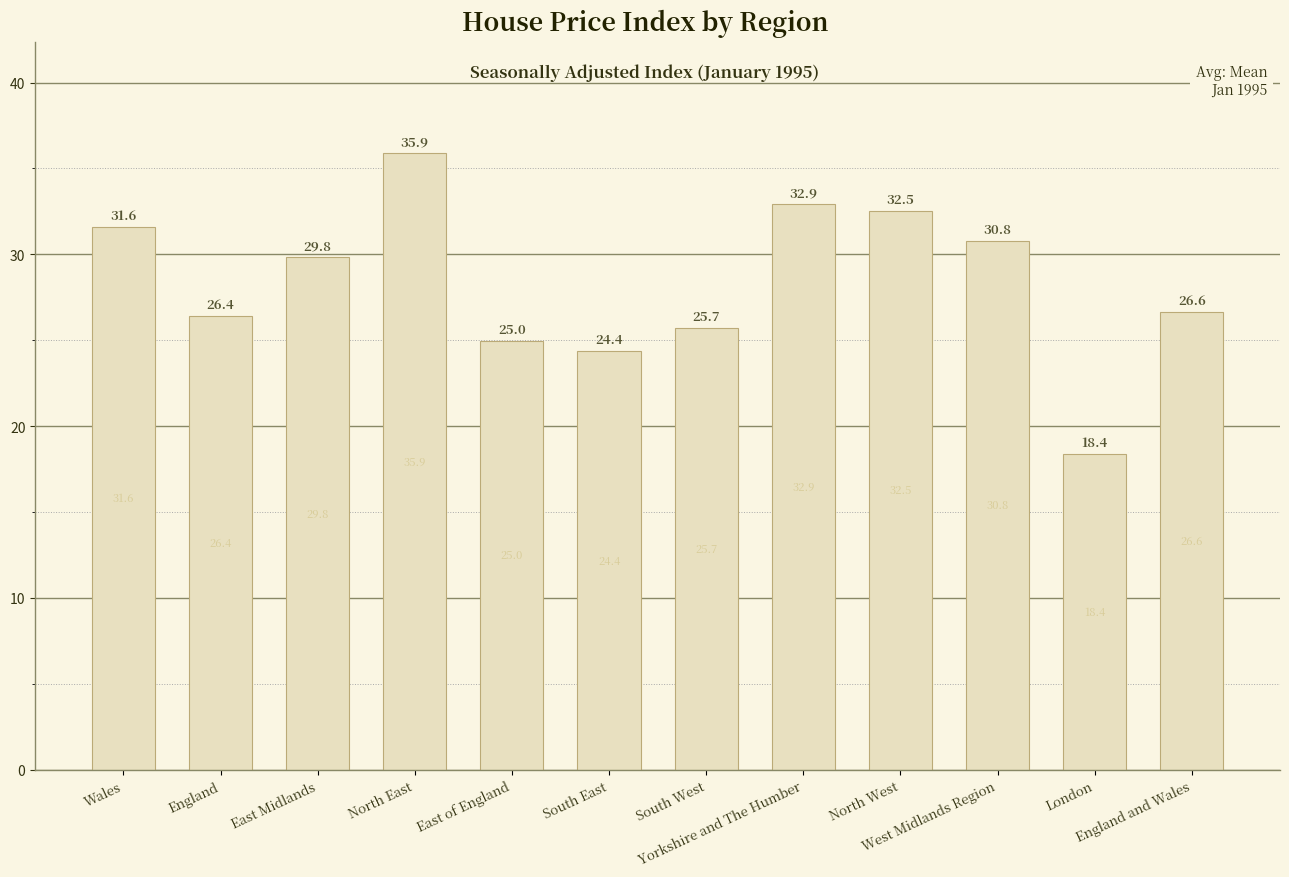

What is the value of the 10th bar from the left?

30.8